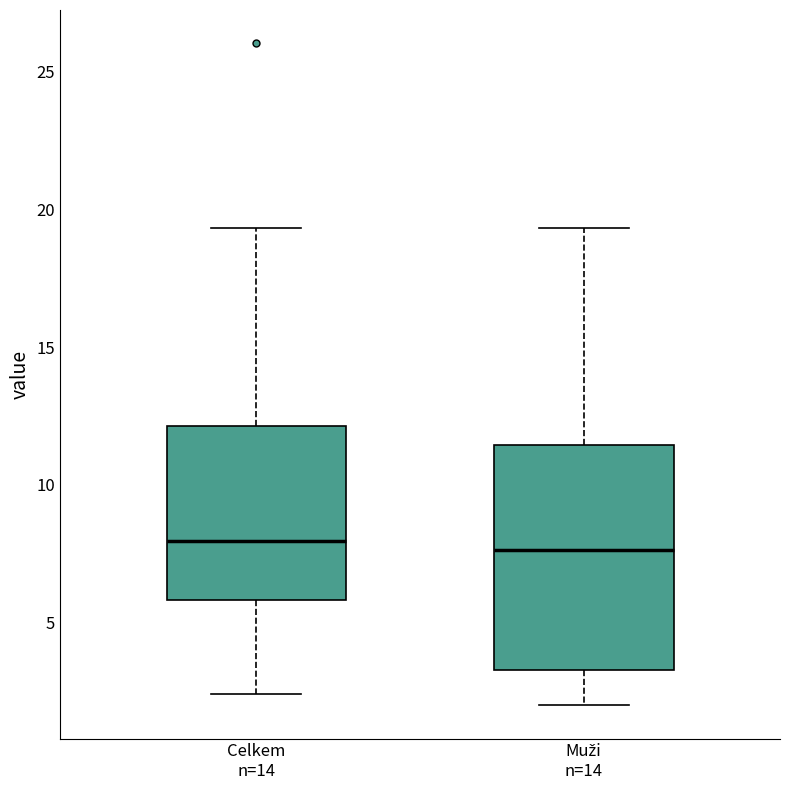

Which box is the tallest, from its lower edge to its upper edge?

Muži n=14